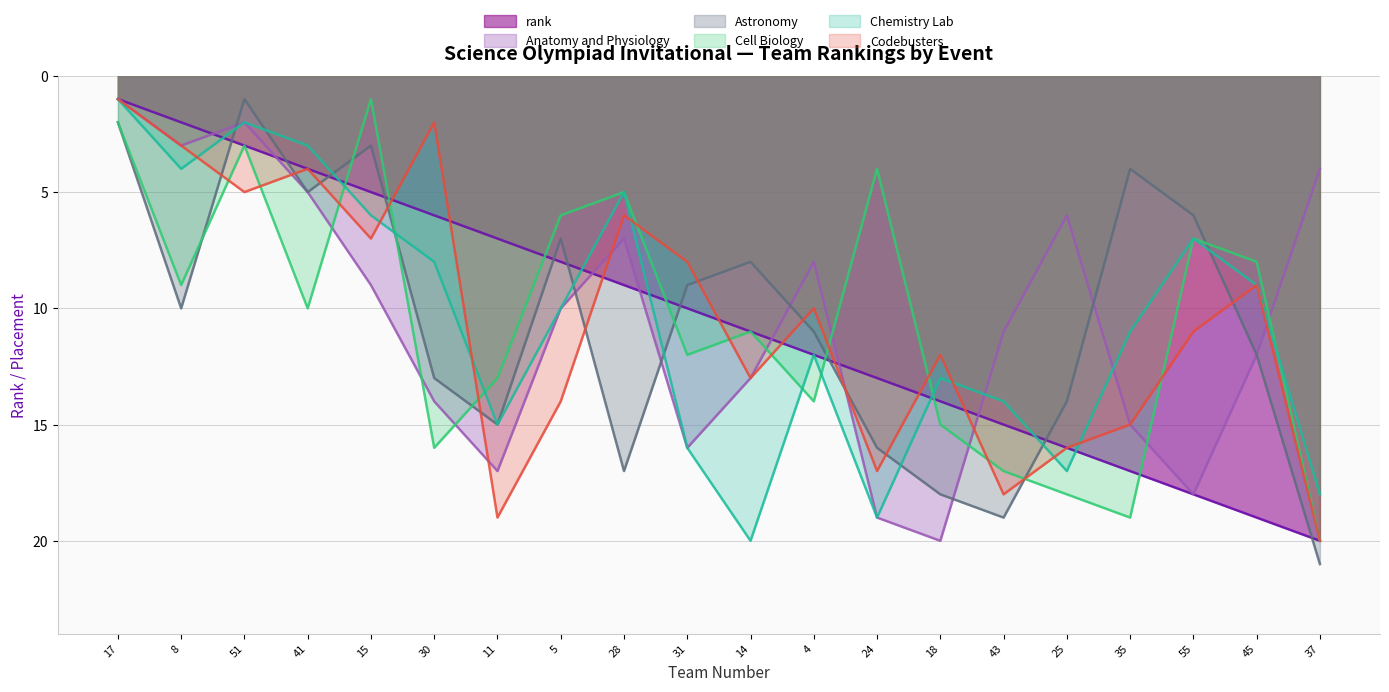

At how many categories does at least one series exceed 8?

18